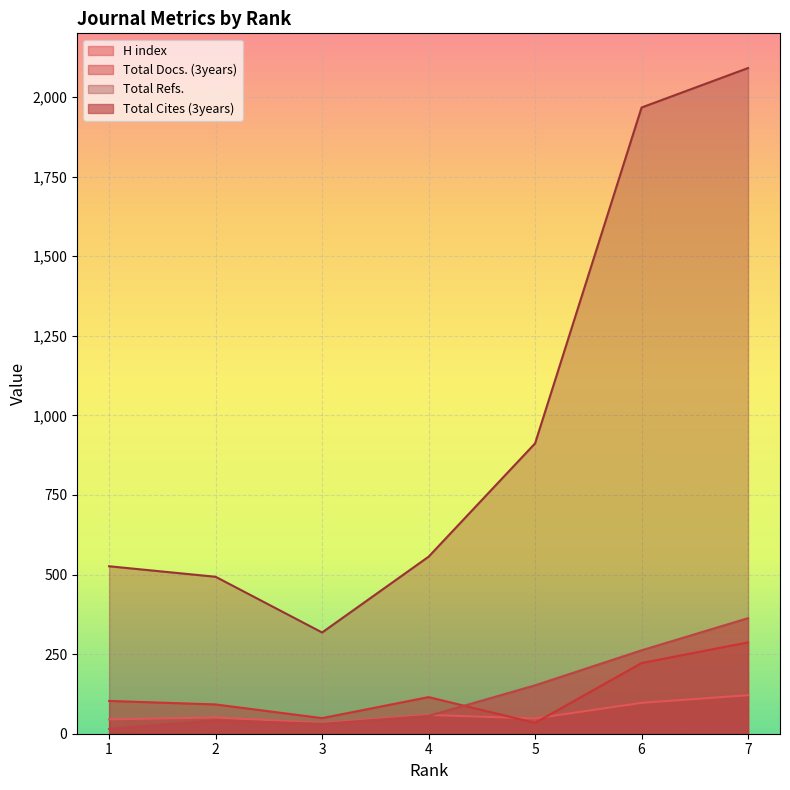

What is the difference between the second highest and second lowest values in the Total Refs. series?

1474